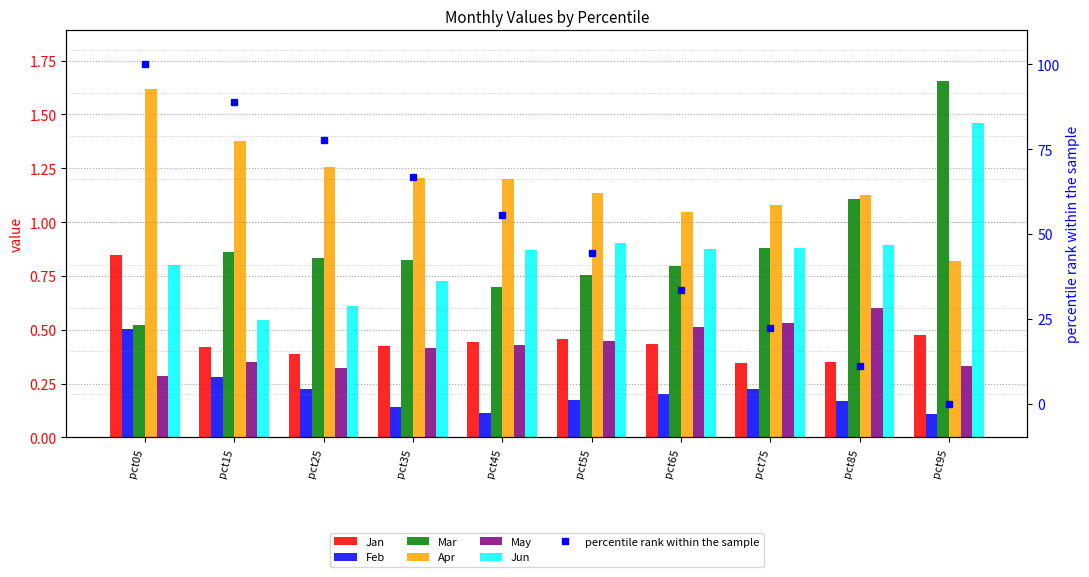

What is the total value across all series at pct55?

3.9